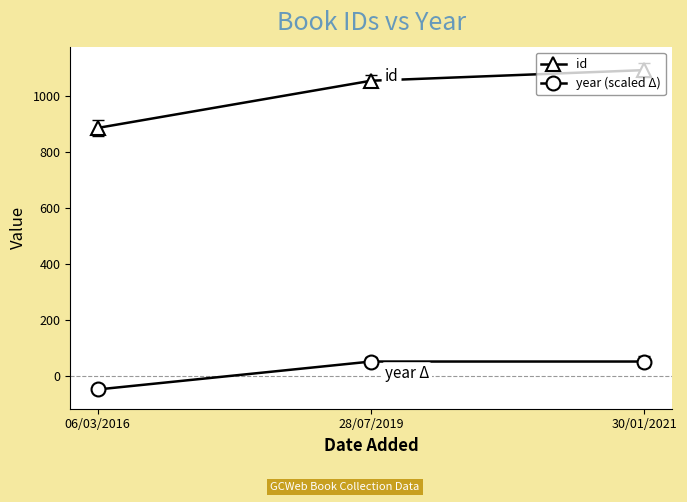

At which label does id reach its minimum?

06/03/2016